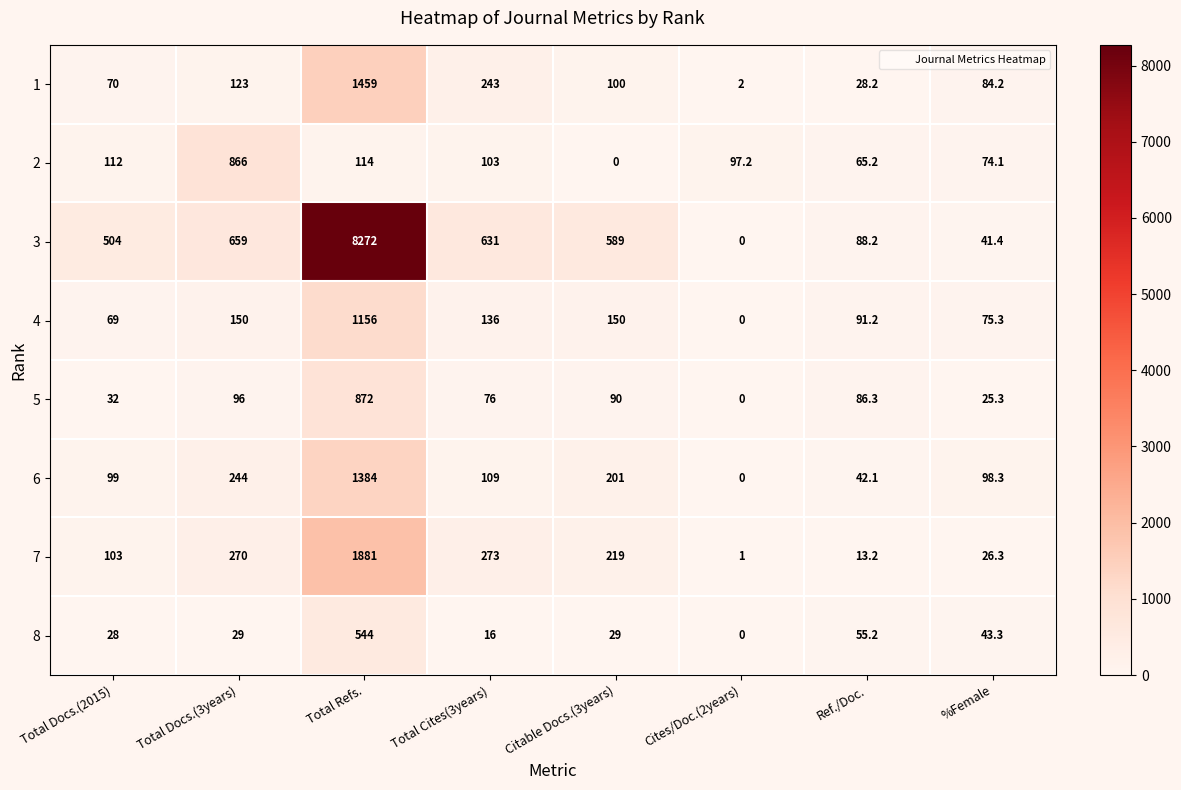

At Total Docs.(3years), list the series in order from smallest to largest.

8, 5, 1, 4, 6, 7, 3, 2